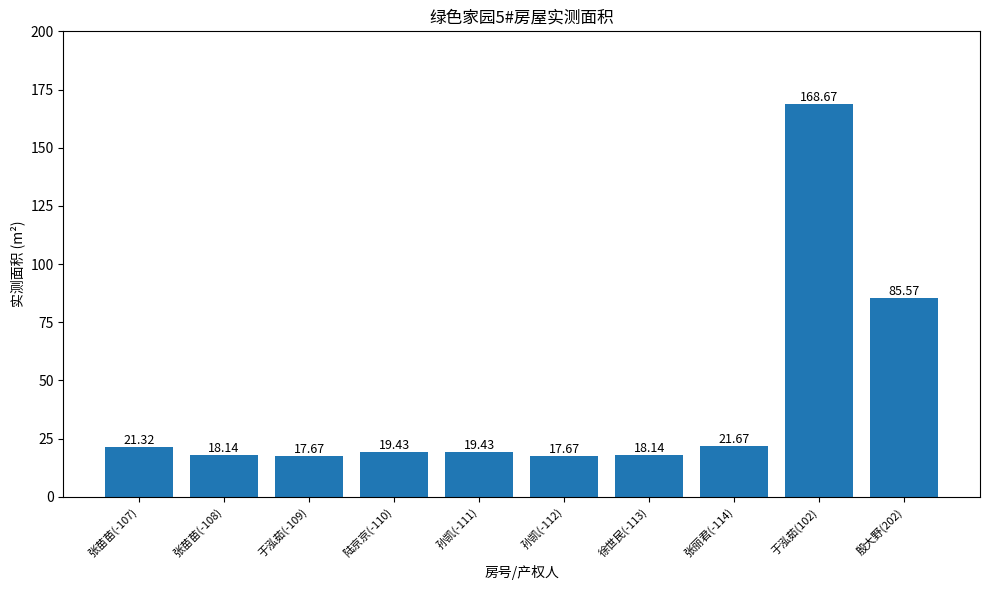

At which label is the value closest to 93?

殷大野(202)